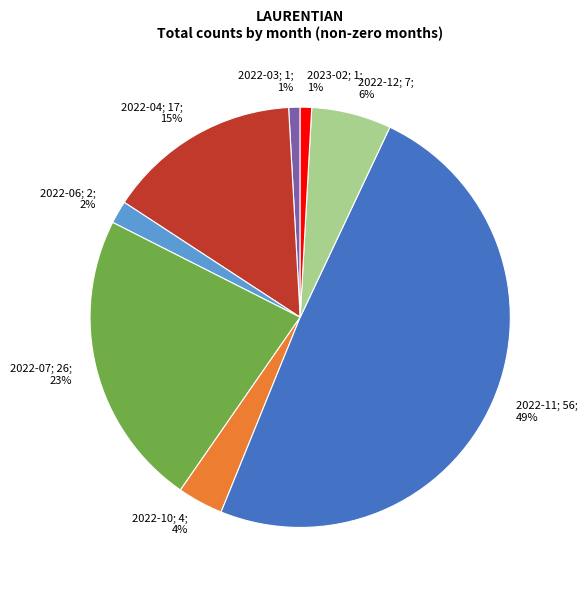

Count the number of slices in the pie.

8